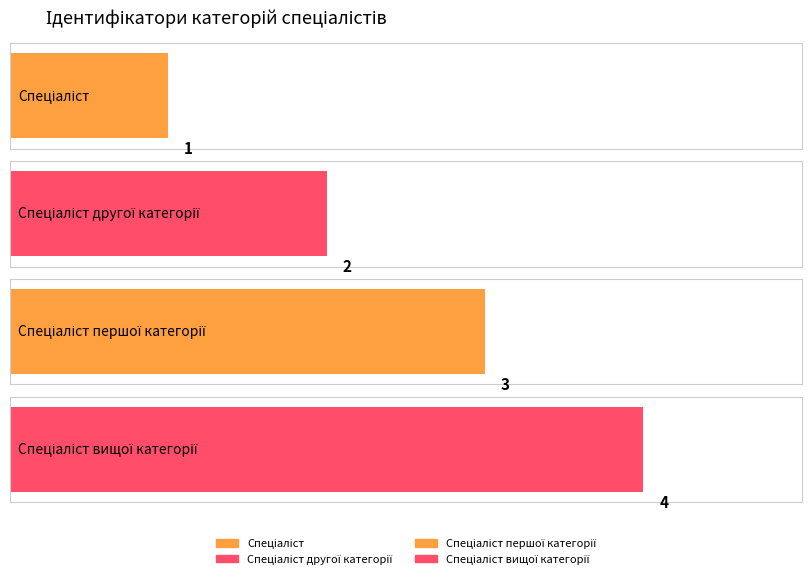

What is the maximum value shown in the chart?

4